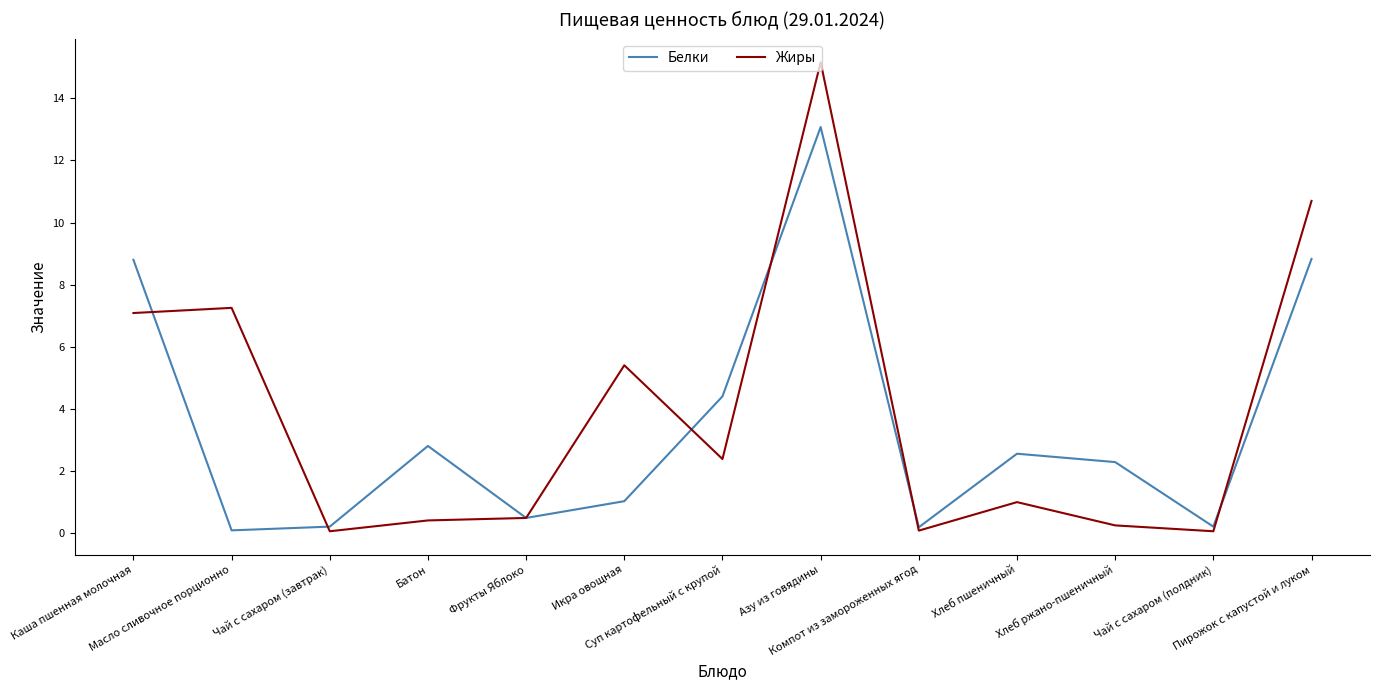

At Масло сливочное порционно, list the series in order from smallest to largest.

Белки, Жиры